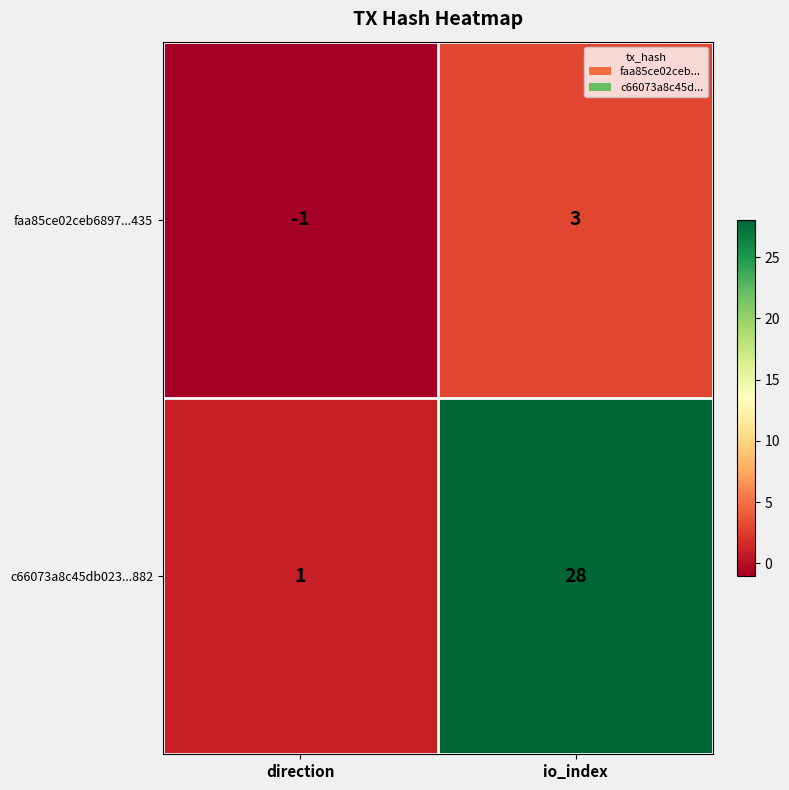

What is the difference between the c66073a8c45db023...882 values at direction and io_index?

27